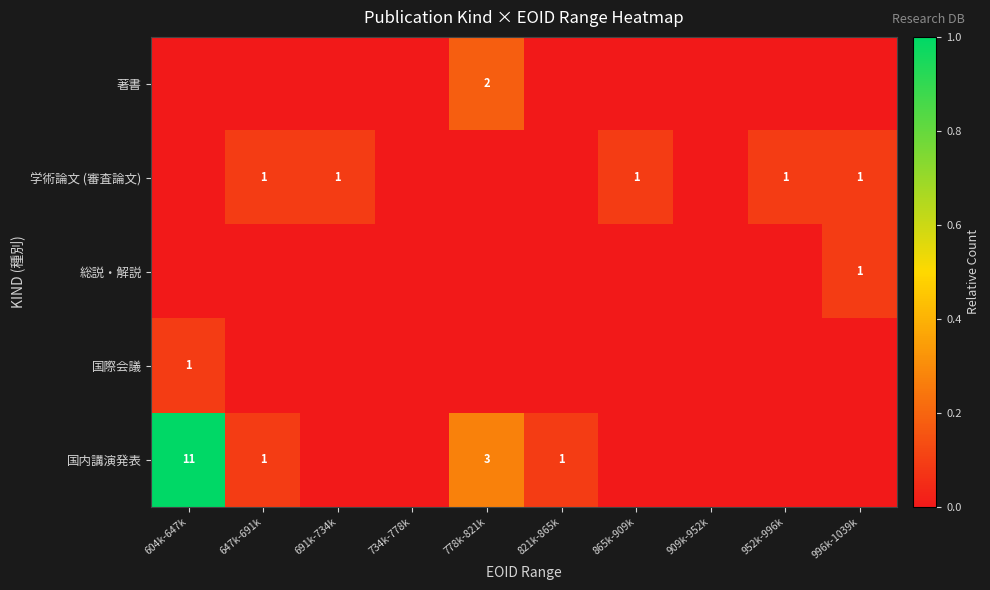

Which series has the largest total across all categories?

国内講演発表